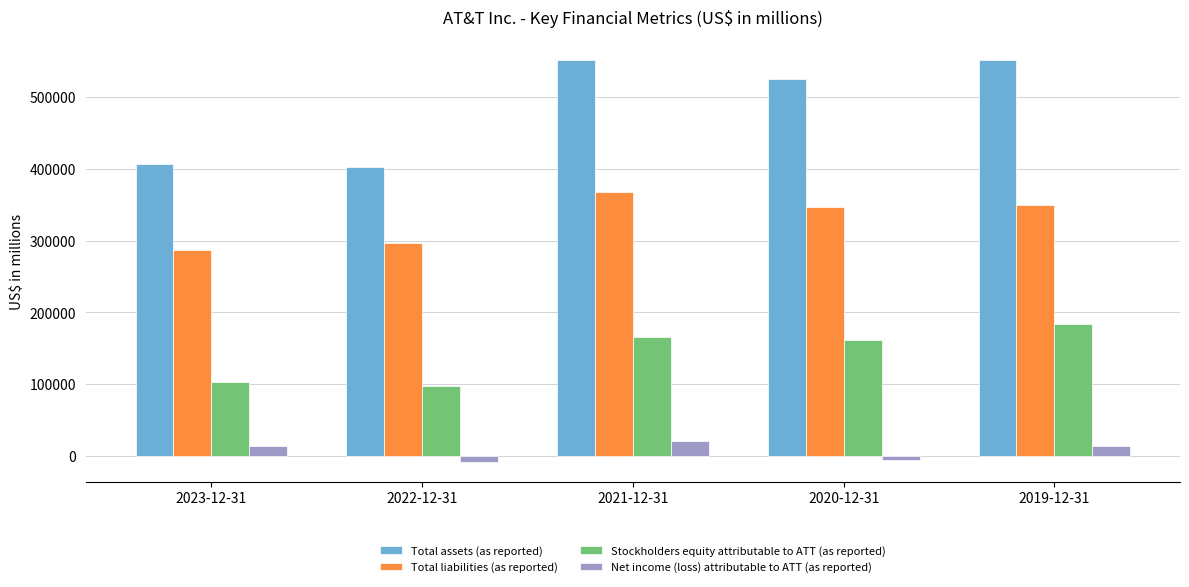

What is the difference between the highest and lowest values at 2022-12-31?

411377